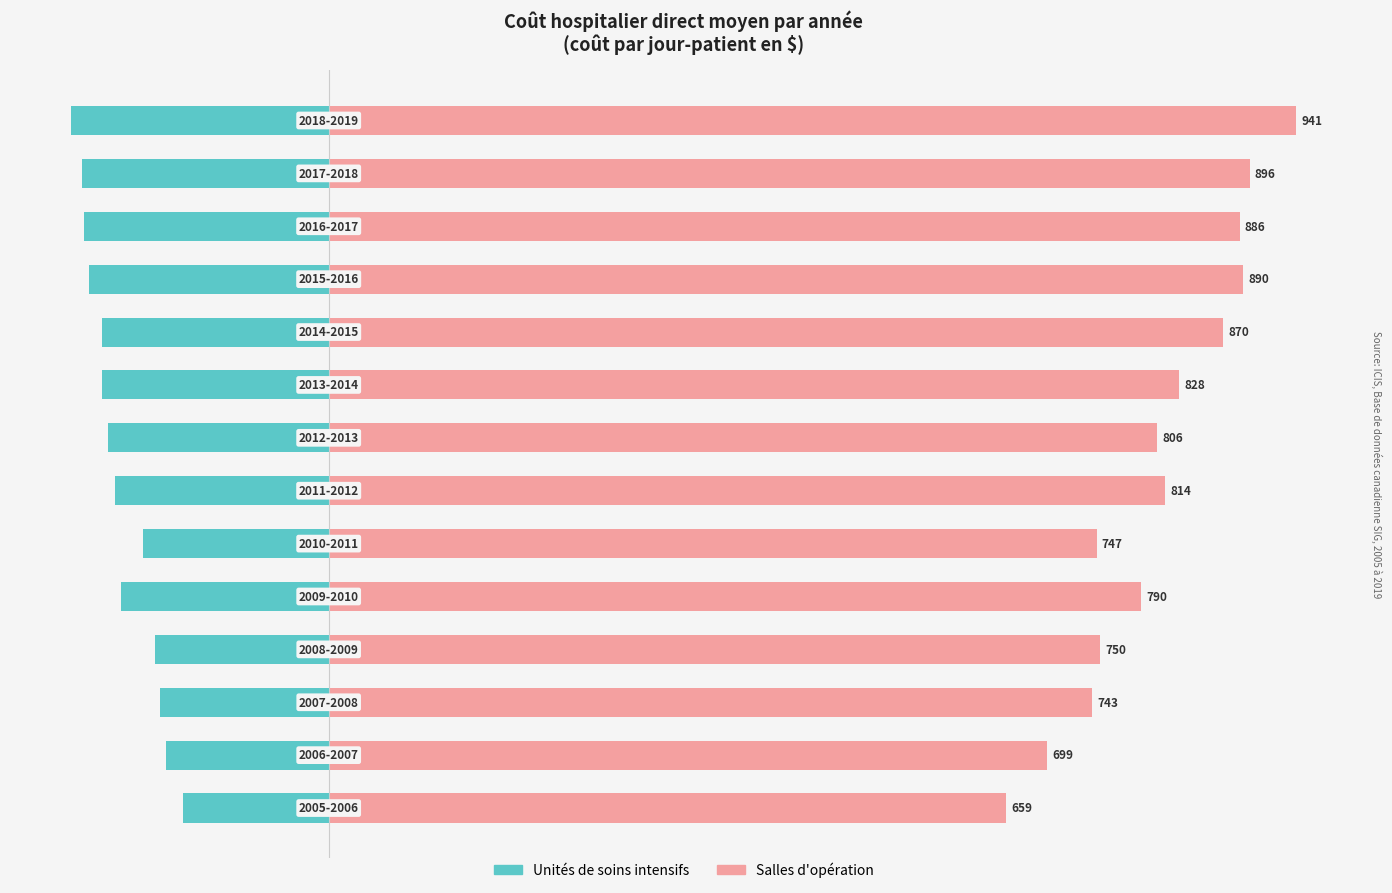

Is the value of Salles d'opération at 9 greater than the value of Unités de soins intensifs at 9?

Yes